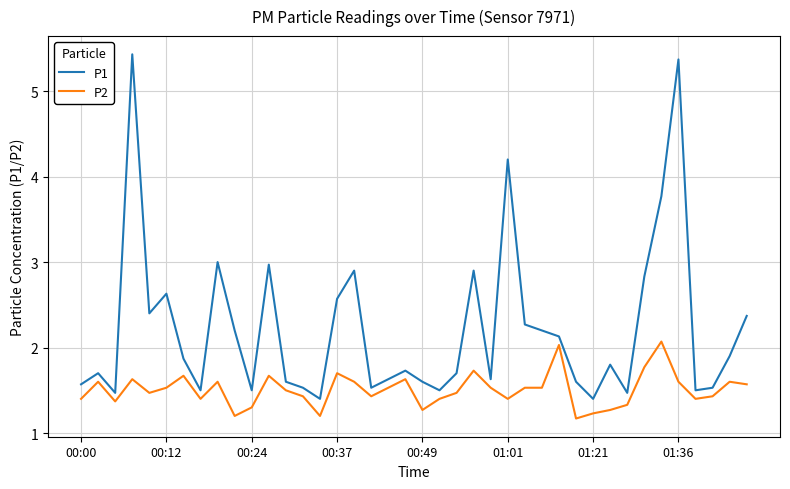

What is the smallest value displayed?

1.2